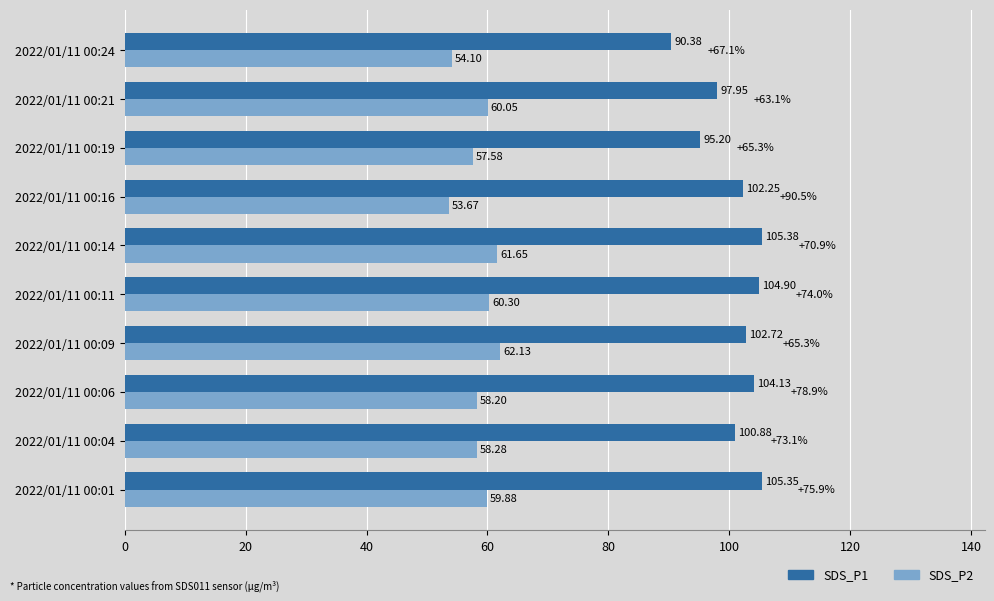

Which series has the largest range (max minus min)?

SDS_P1